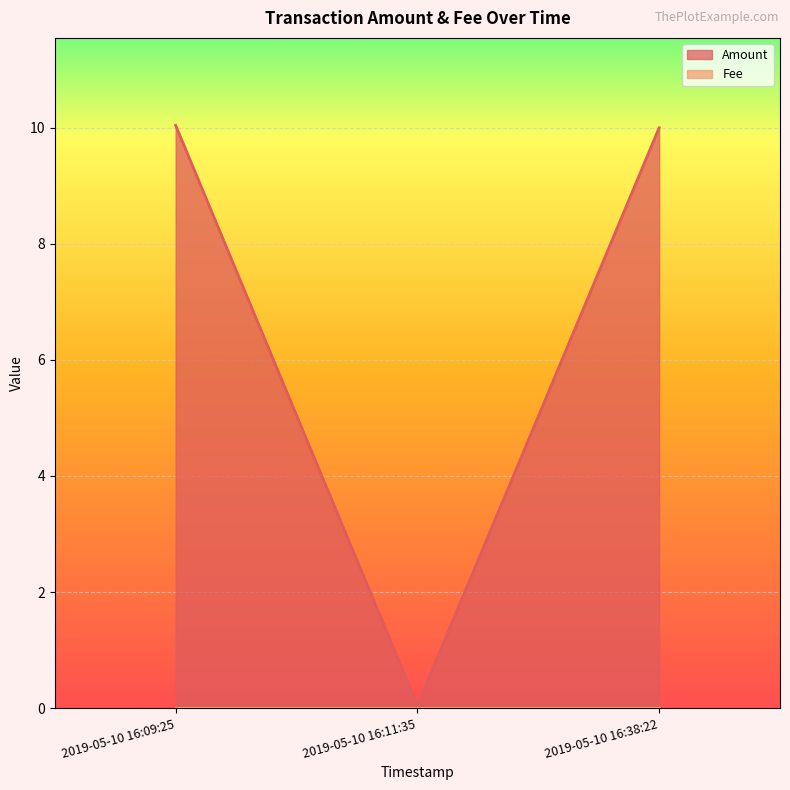

List the labels in order of value, largest first.

2019-05-10 16:09:25, 2019-05-10 16:38:22, 2019-05-10 16:11:35